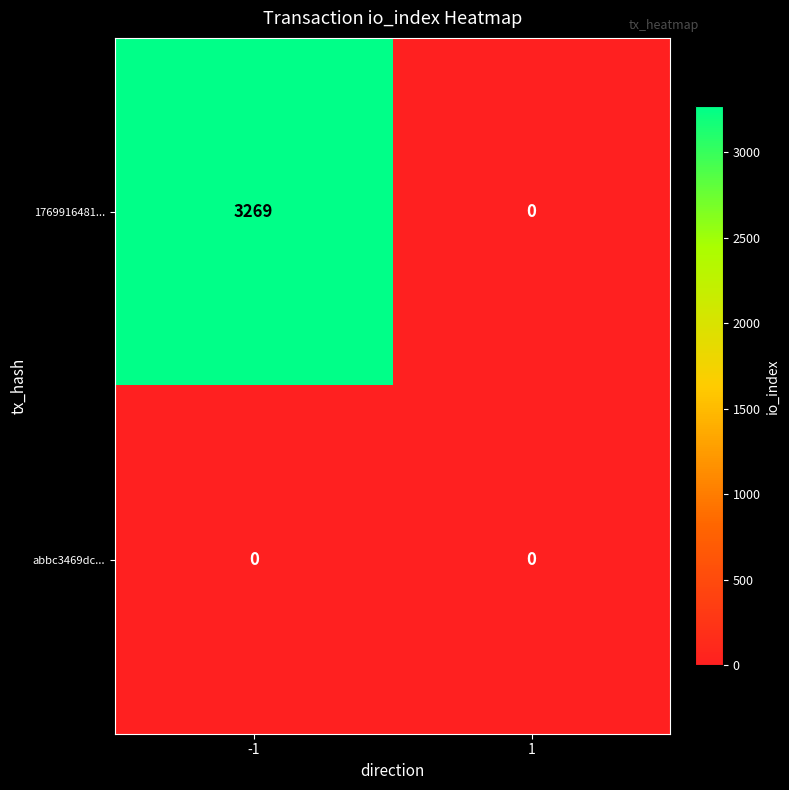

Reading left to right, what are all the values shown in this chart?

1769916481...: -1=3269	1=0
abbc3469dc...: -1=0	1=0